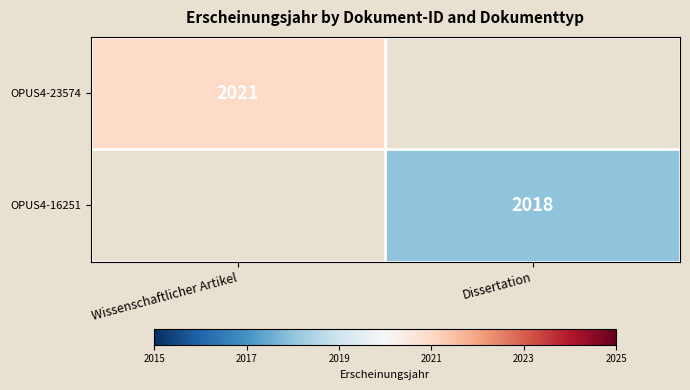

Is the value of OPUS4-16251 at Dissertation greater than the value of OPUS4-23574 at Wissenschaftlicher Artikel?

No